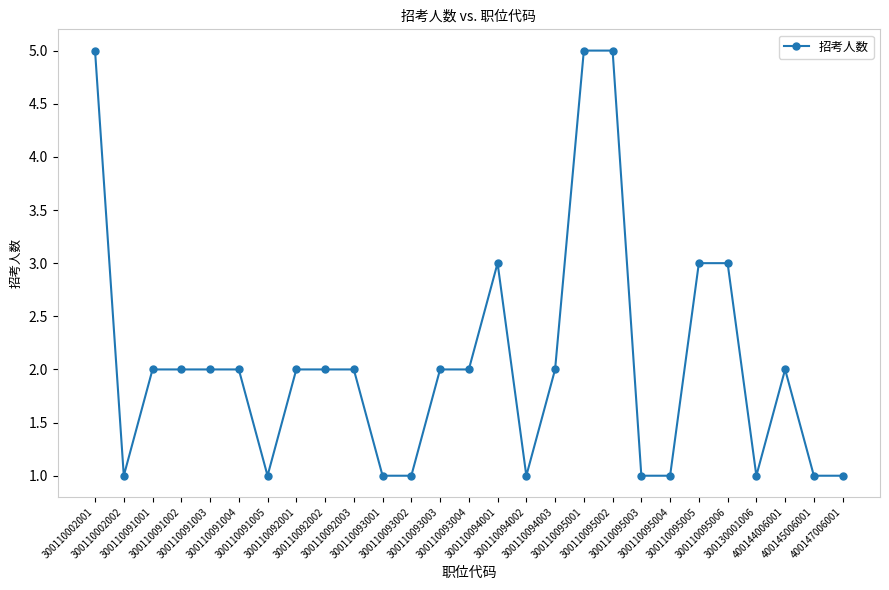

Approximately how many times larger is the value at 300110002001 compared to 300110092002?

2.5